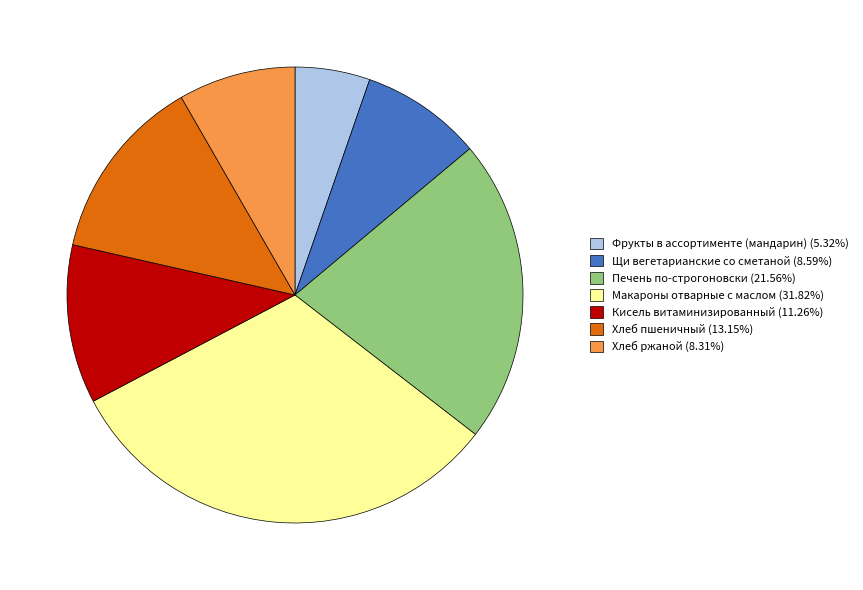

Approximately how many times larger is the value at Хлеб пшеничный (13.15%) compared to Хлеб ржаной (8.31%)?

1.6